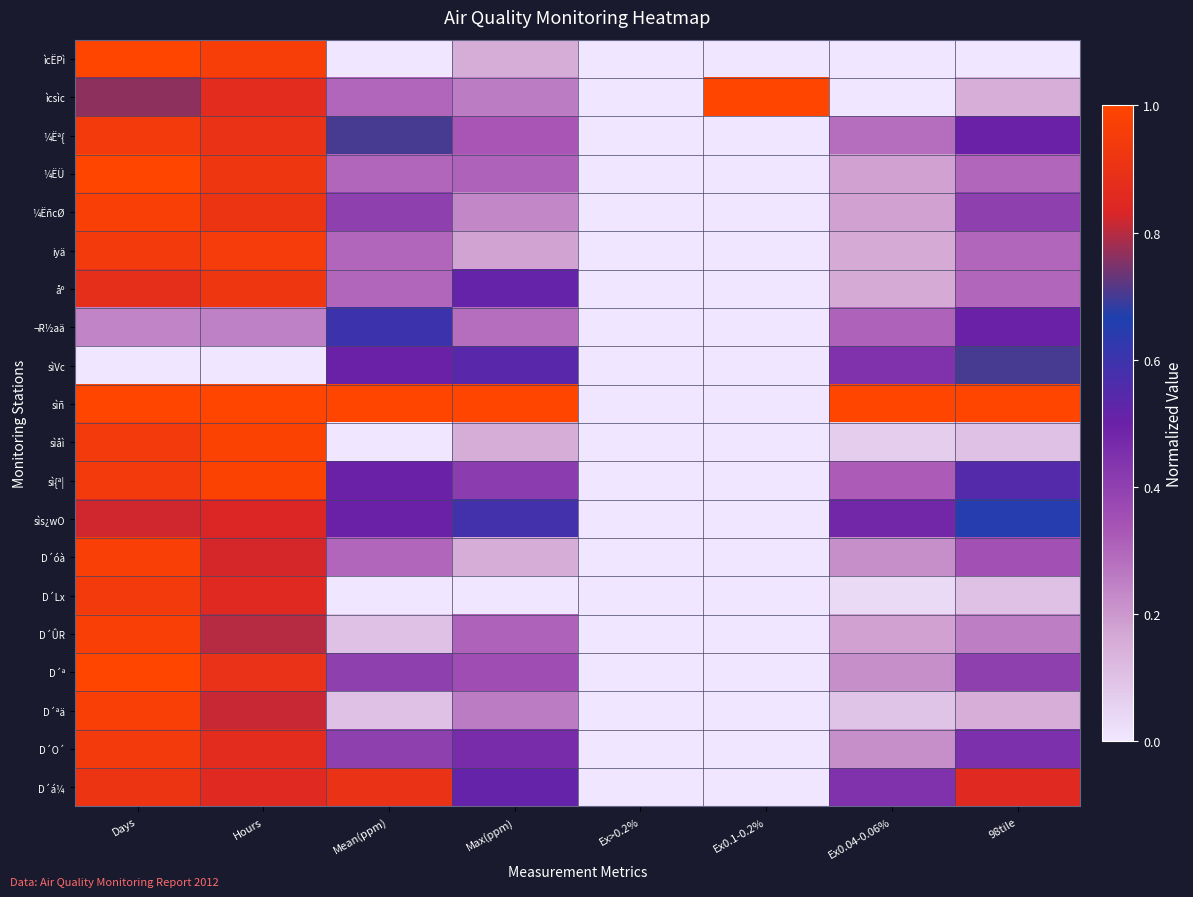

Which series has the largest total across all categories?

sìñ